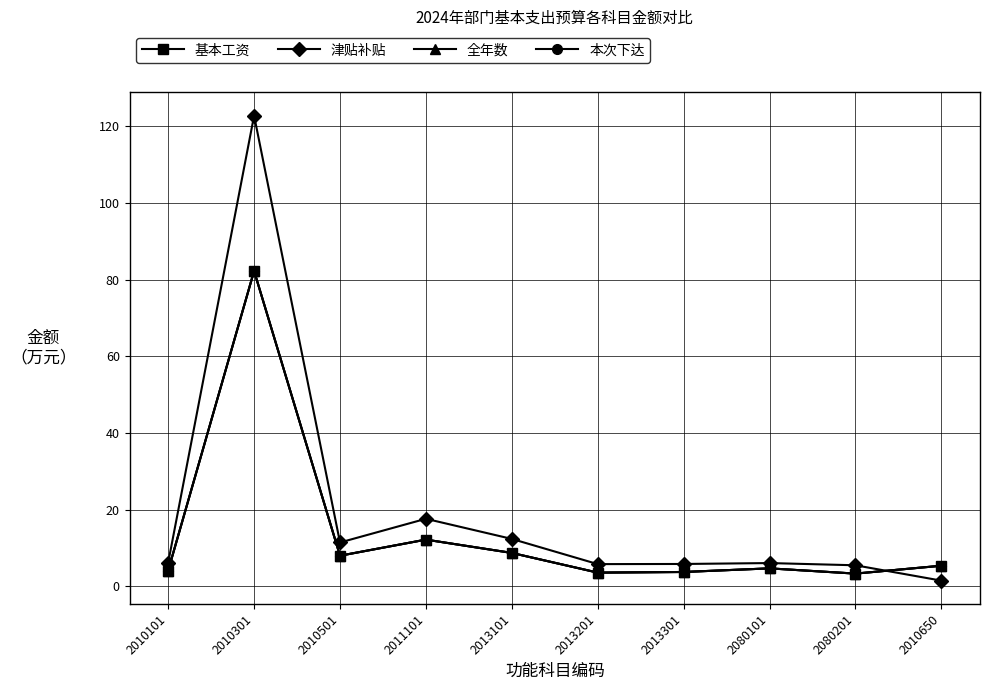

Is this an area chart (filled region under the line)?

No